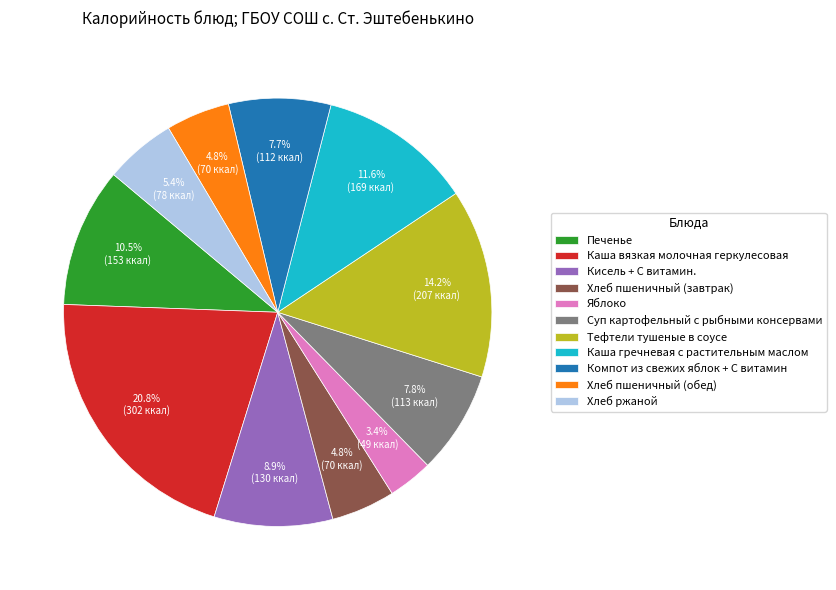

Is there a majority slice in this chart?

No